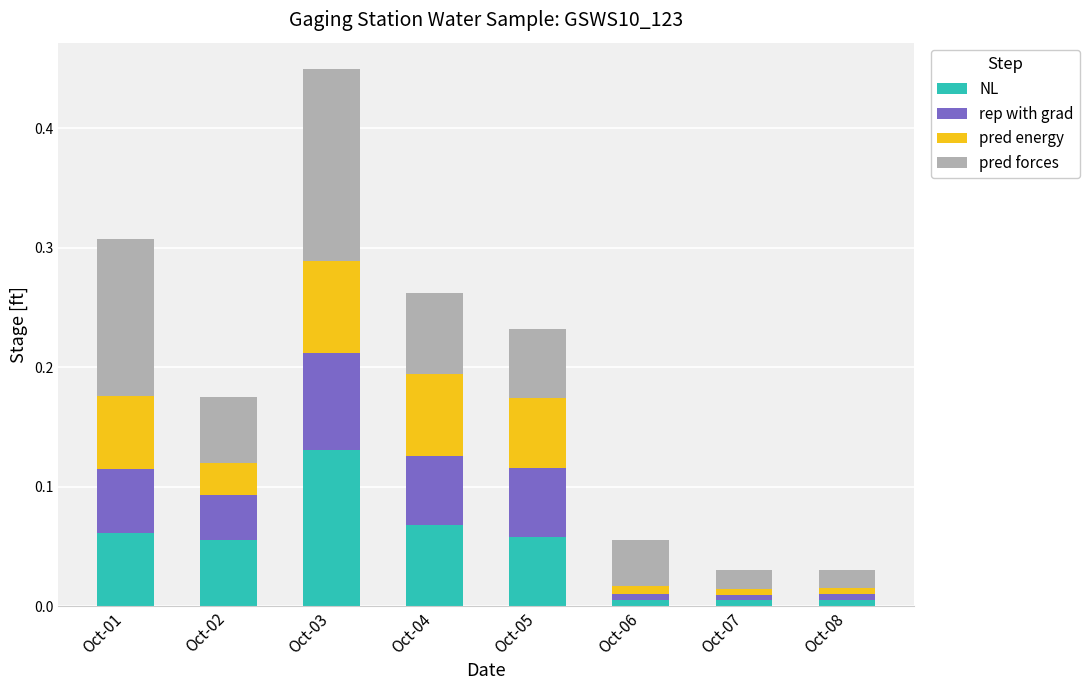

At which category is the sum across all series the highest?

Oct-03